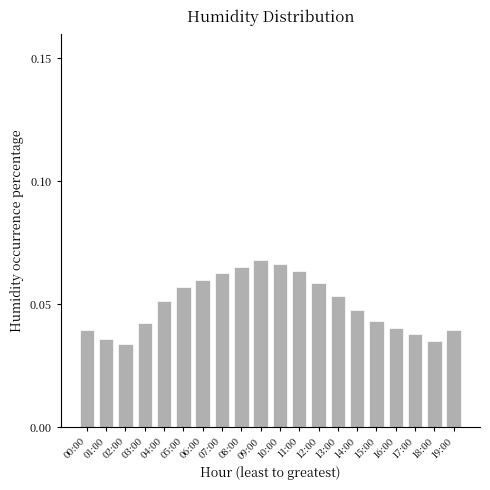

What position from the right is 17:00?

3